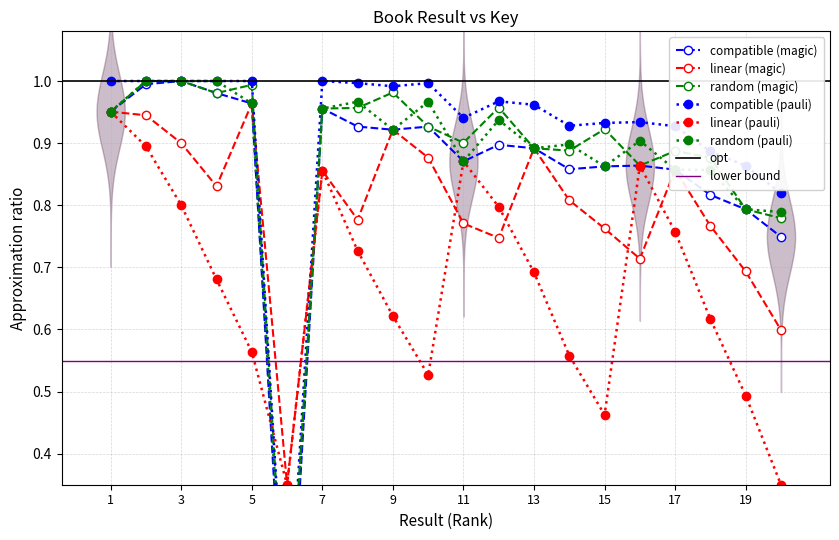

True or false: linear (magic) and compatible (magic) cross at least once.

False